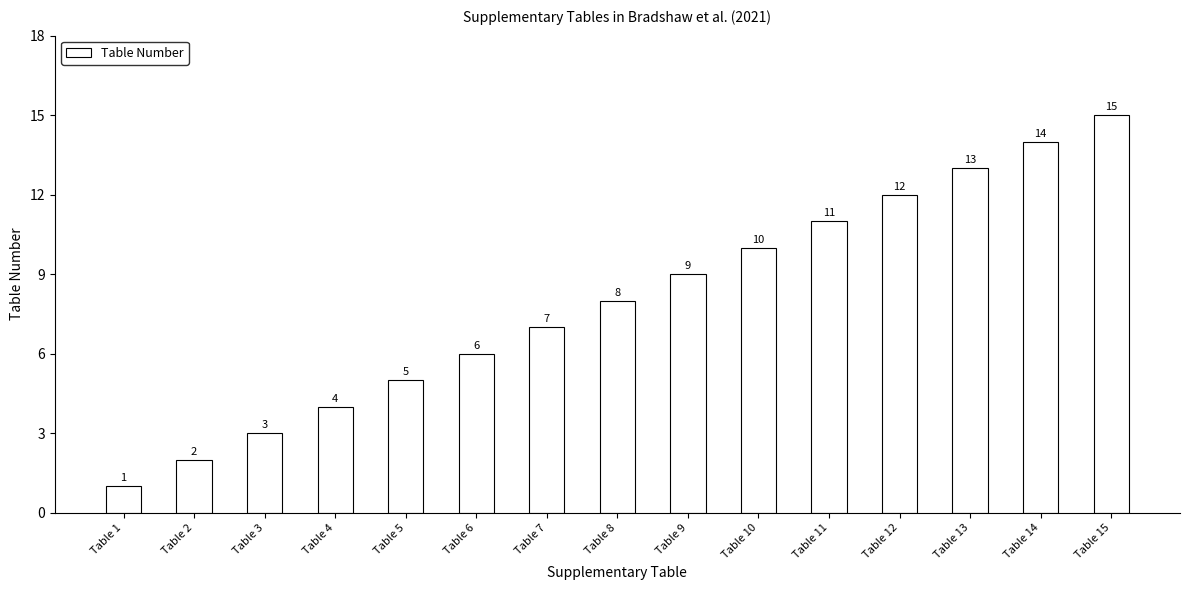

What is the smallest value displayed?

1